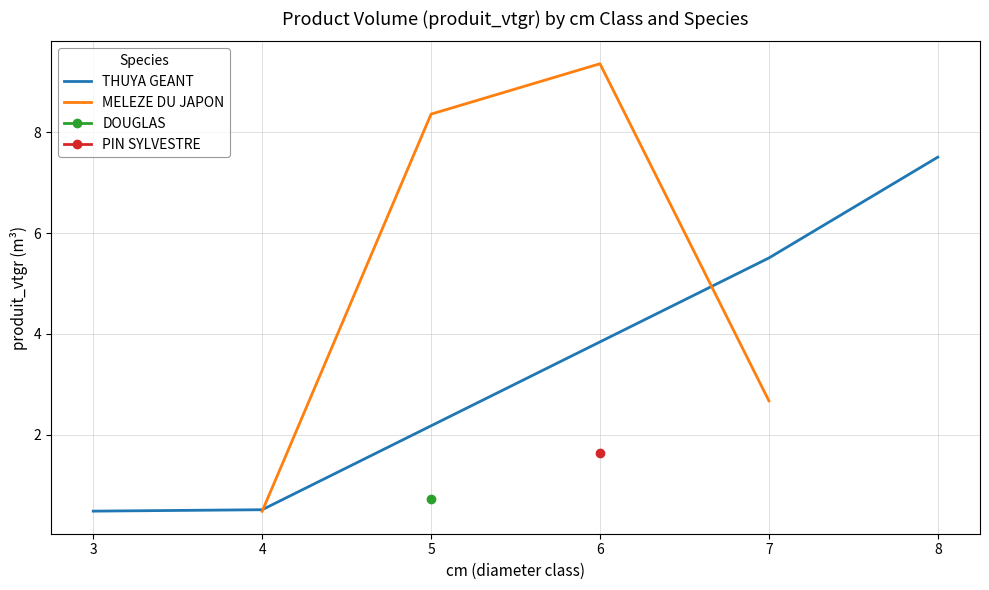

What is the value of the MELEZE DU JAPON point at the 4th from the left?

2.7